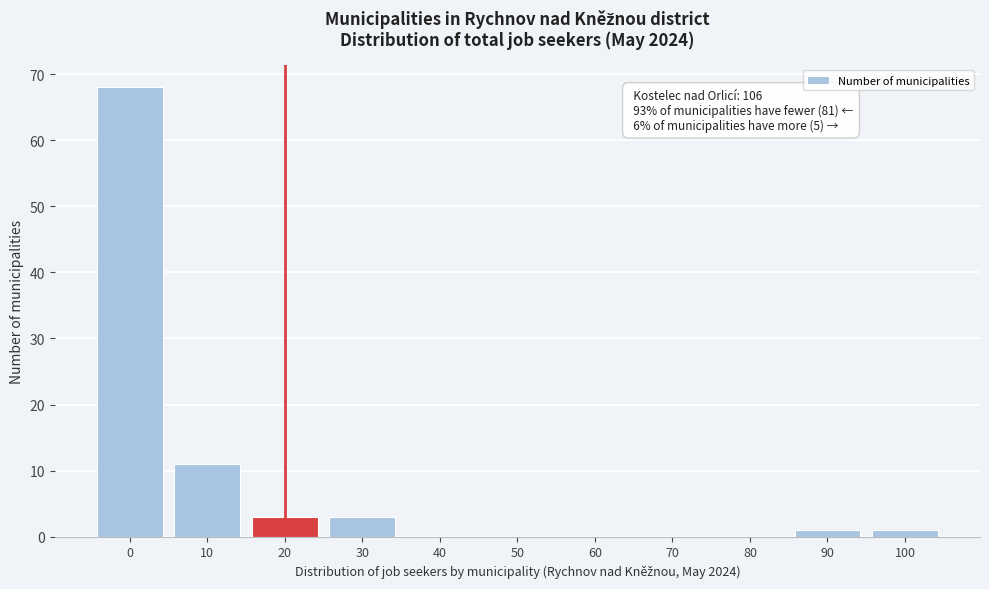

Reading left to right, extract all data points from this chart.

0=68	10=11	20=3	30=3	40=0	50=0	60=0	70=0	80=0	90=1	100=1